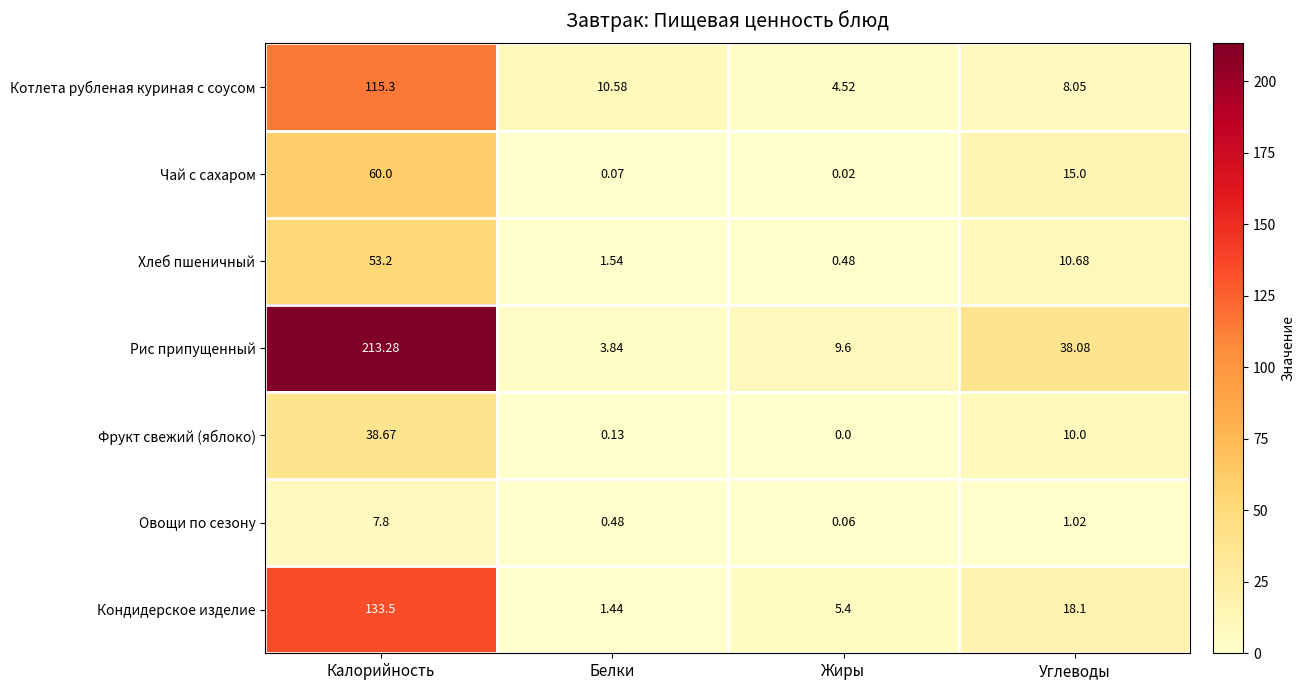

Which series has the largest total across all categories?

Рис припущенный